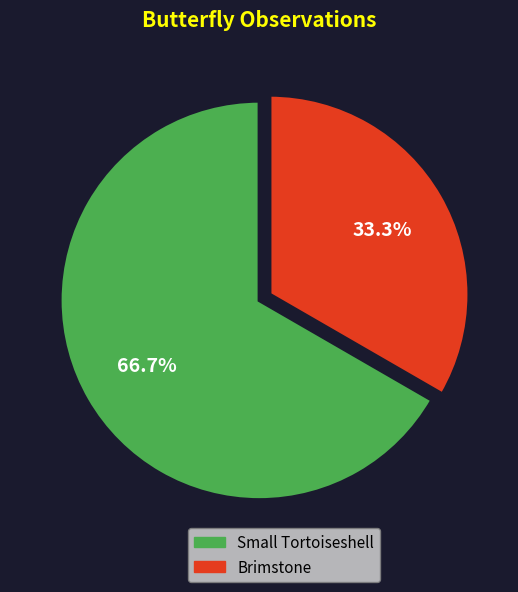

What percentage is the Small Tortoiseshell slice, to the nearest percent?

67%